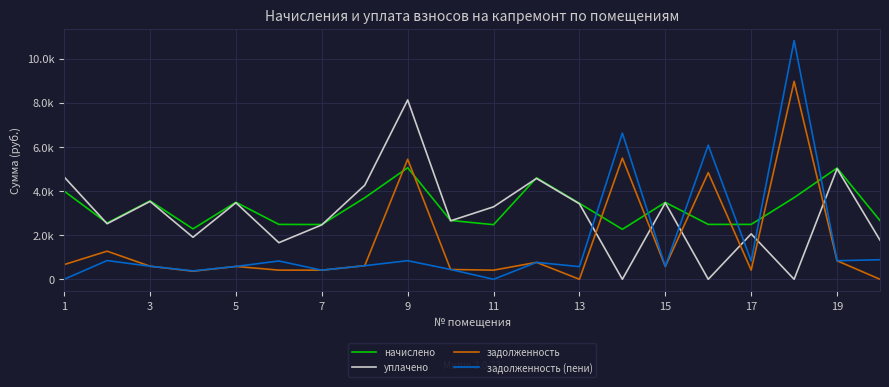

Does the chart have visible grid lines?

Yes